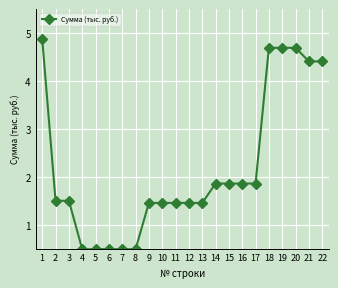

Read the value at 20.

4.7